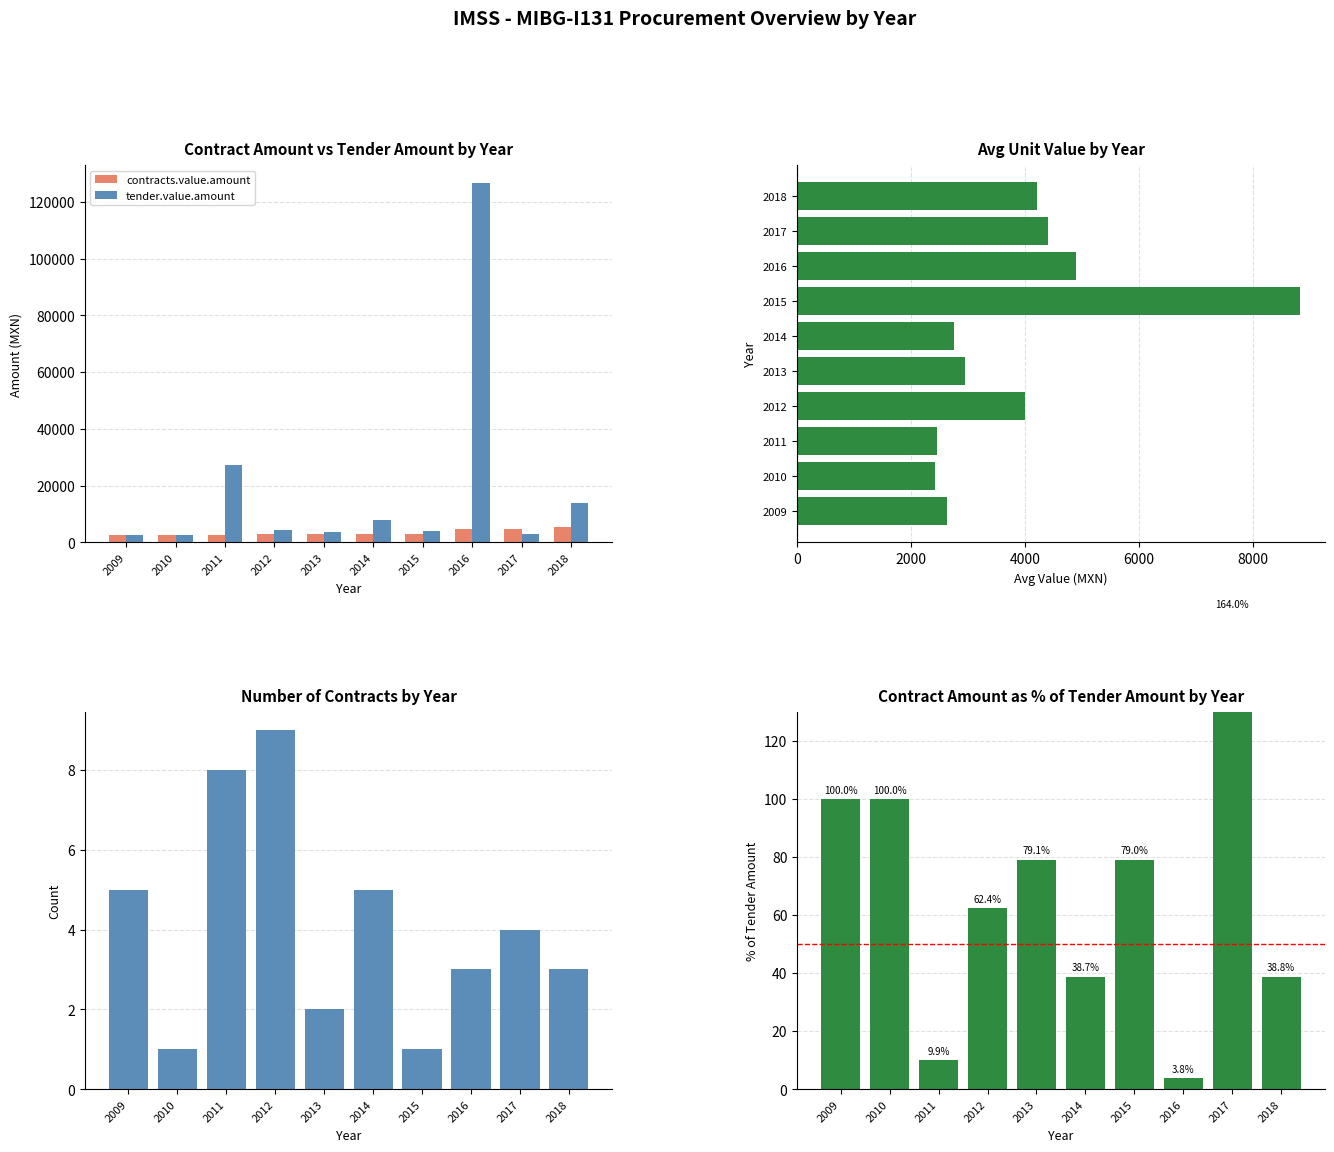

Reading left to right, what are all the values shown in this chart?

contracts.value.amount: 2681.8	2705.1	2705.1	2786.3	2917.4	3058.9	3058.9	4756.0	4756.0	5414.1
tender.value.amount: 2681.8	2705.1	27202.0	4468.3	3688.8	7897.3	3869.8	126627.6	2900.0	13951.3
avg unit value: 2624.8	2425.1	2465.6	3995.6	2940.8	2758.3	8827.2	4892.0	4398.3	4219.6
Number of Contracts: 5.0	1.0	8.0	9.0	2.0	5.0	1.0	3.0	4.0	3.0
Contract % of Tender: 100.0	100.0	9.9	62.4	79.1	38.7	79.0	3.8	164.0	38.8